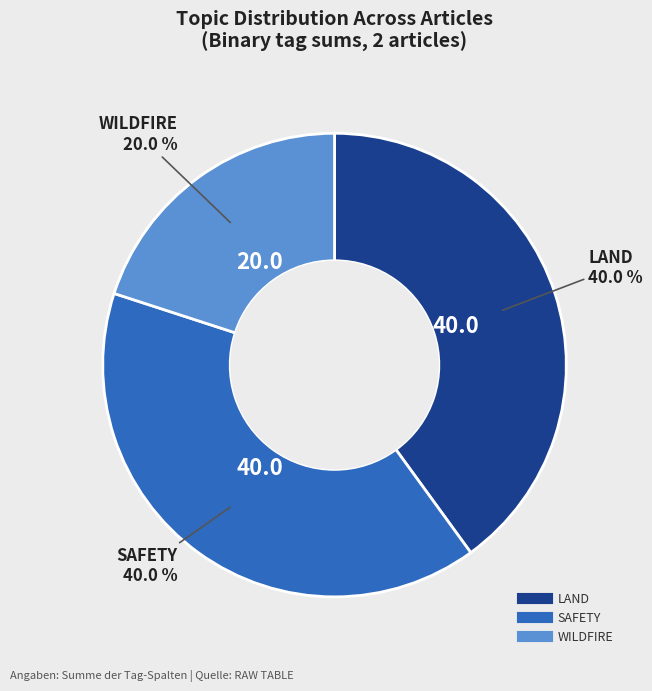

Does any single category account for the majority?

No